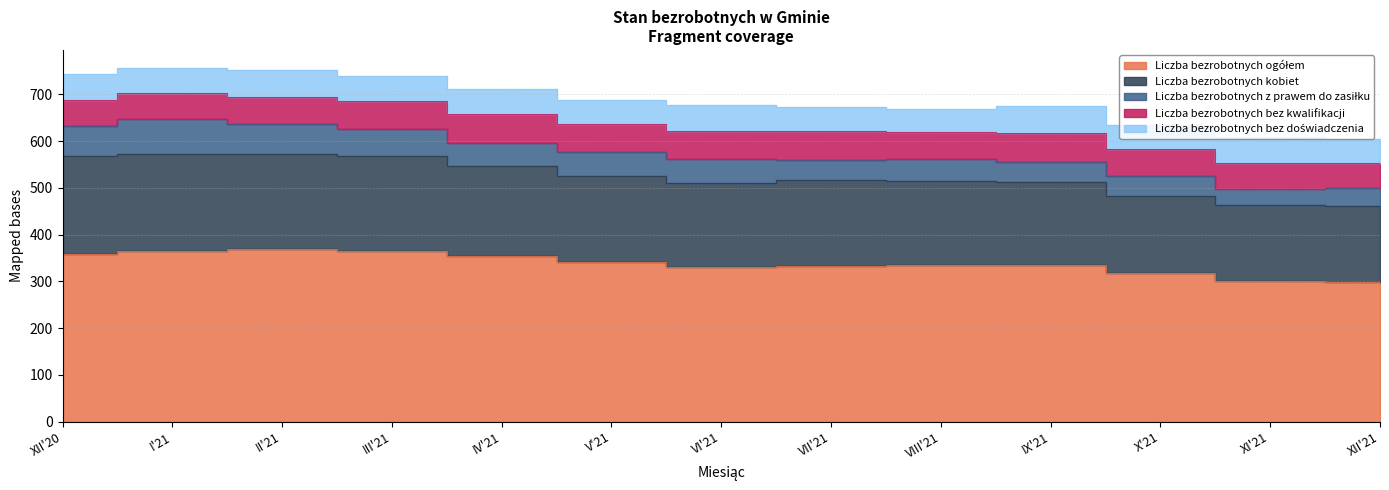

Rank the series by their maximum value, from highest to lowest.

Liczba bezrobotnych ogółem, Liczba bezrobotnych kobiet, Liczba bezrobotnych z prawem do zasiłku, Liczba bezrobotnych bez kwalifikacji, Liczba bezrobotnych bez doświadczenia